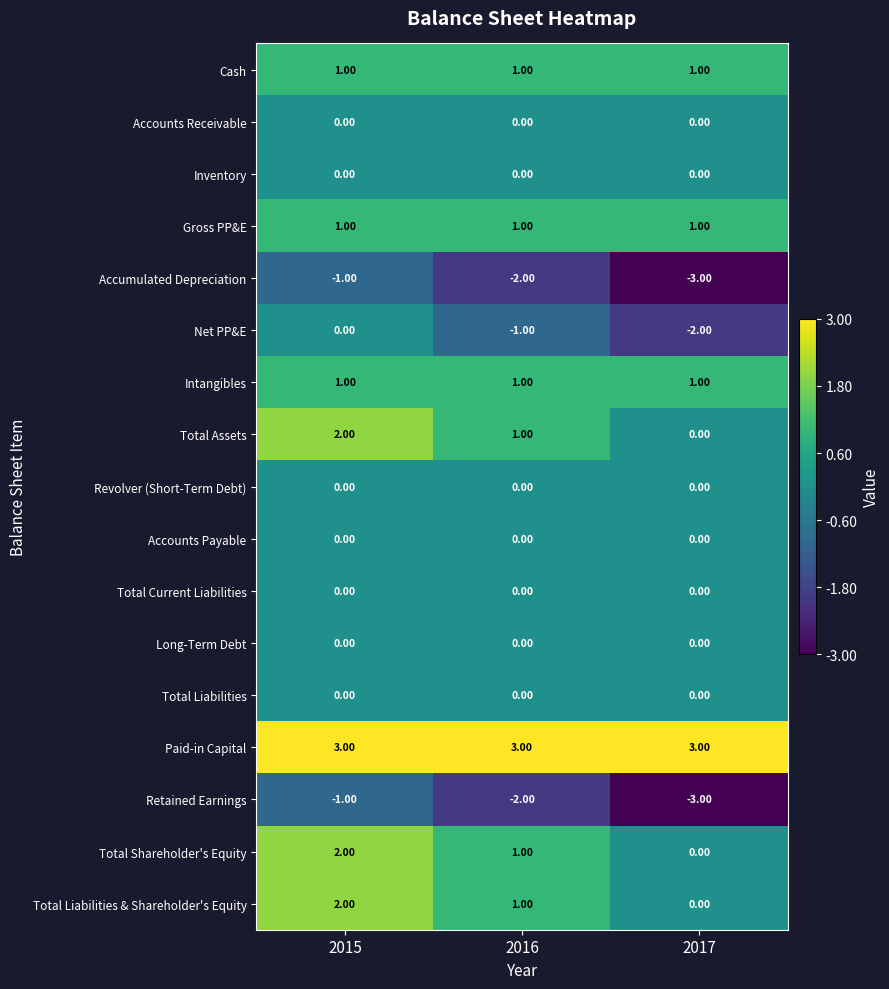

At which category is the sum across all series the highest?

2015